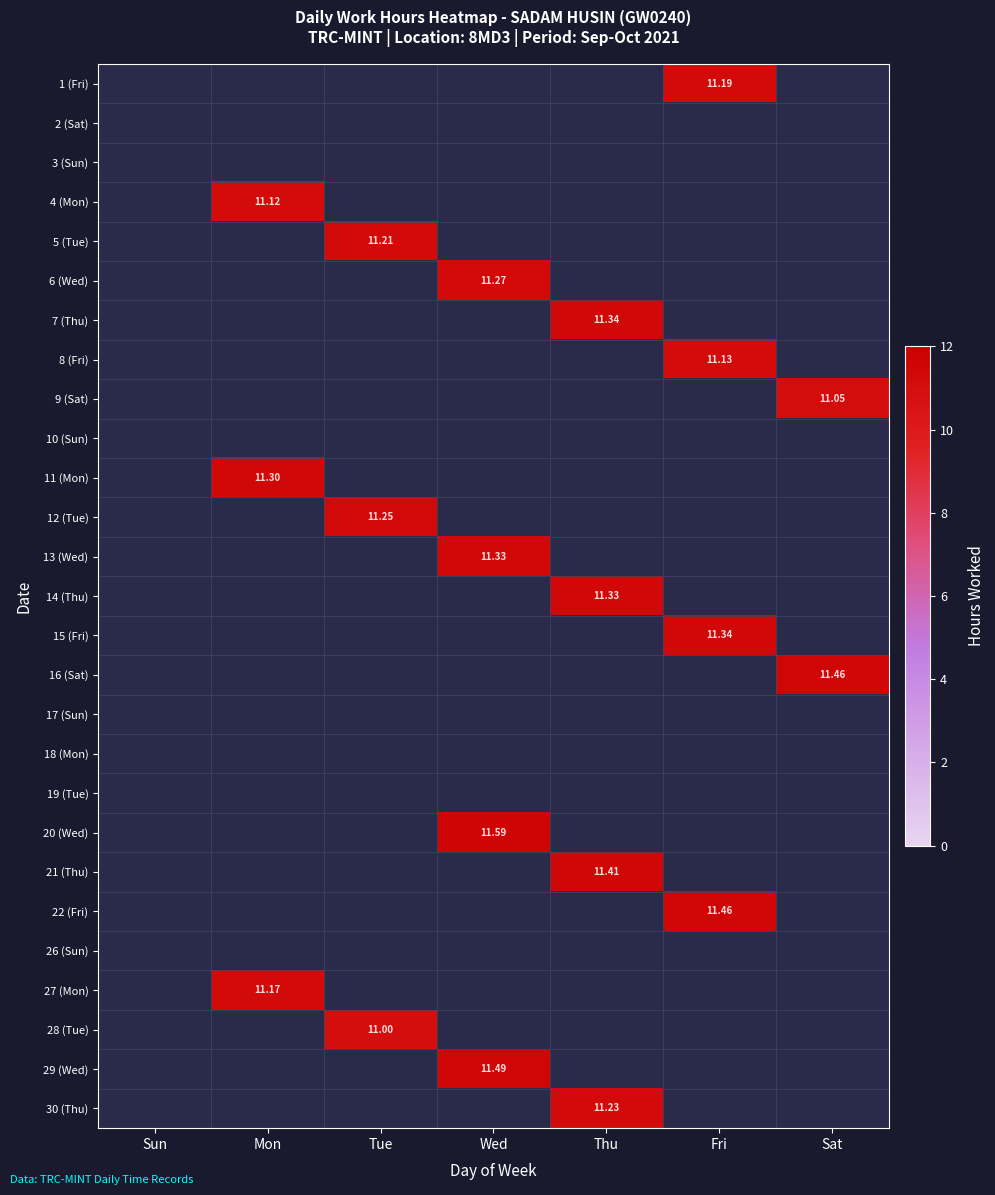

How many data points in 11 (Mon) are above 0?

1